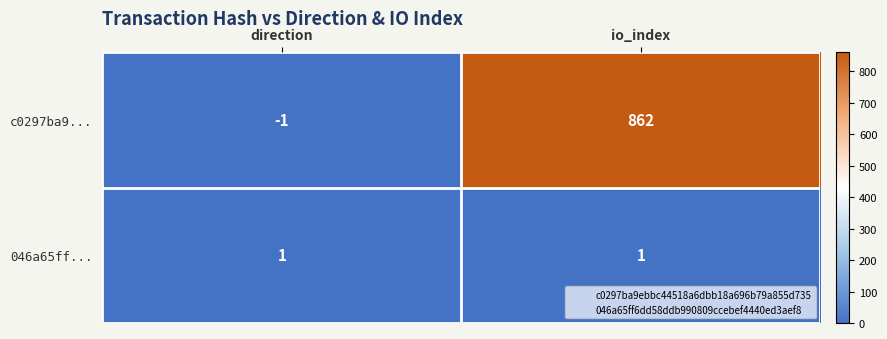

What is the sum of all c0297ba9... values?

861